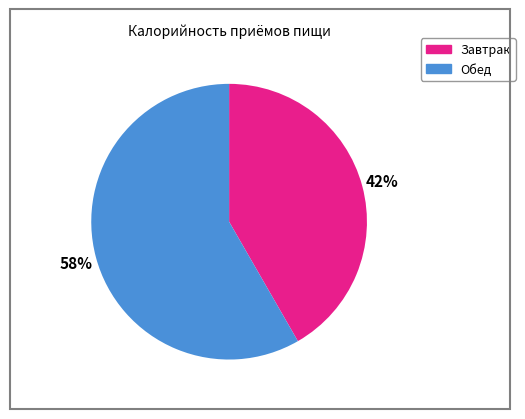

What is the smallest slice in the pie chart?

Завтрак